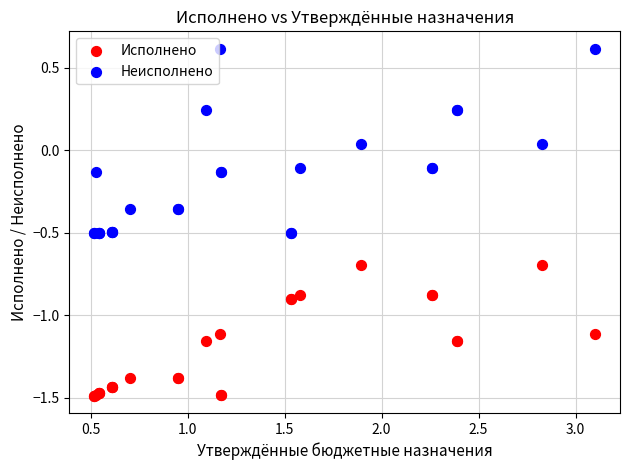

What are all the series names shown in the legend?

Исполнено, Неисполнено